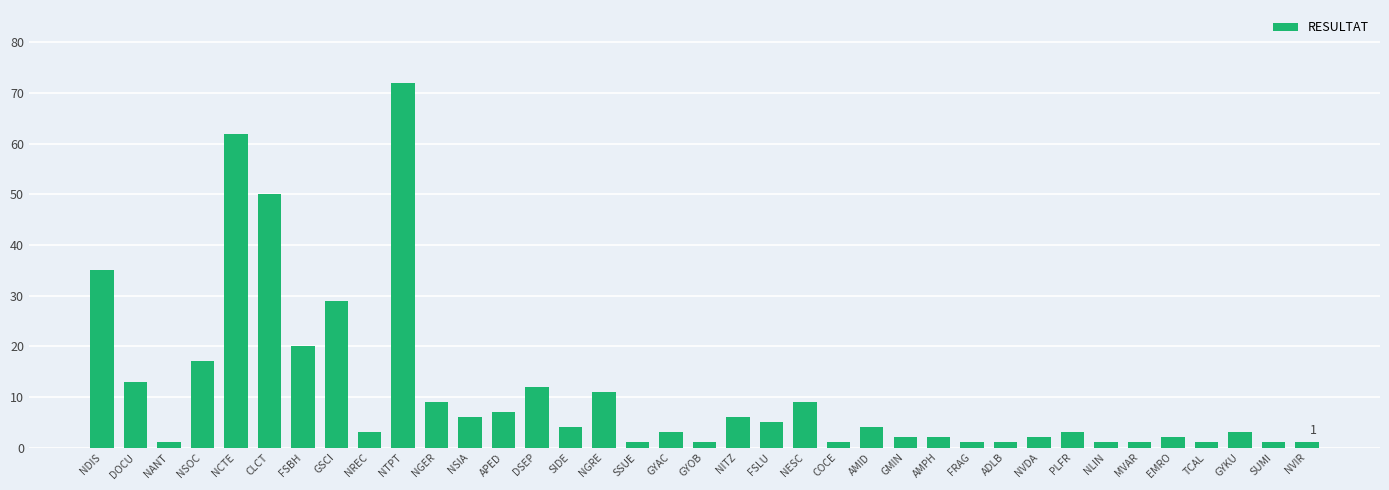

What is the label of the 30th bar from the left?

PLFR